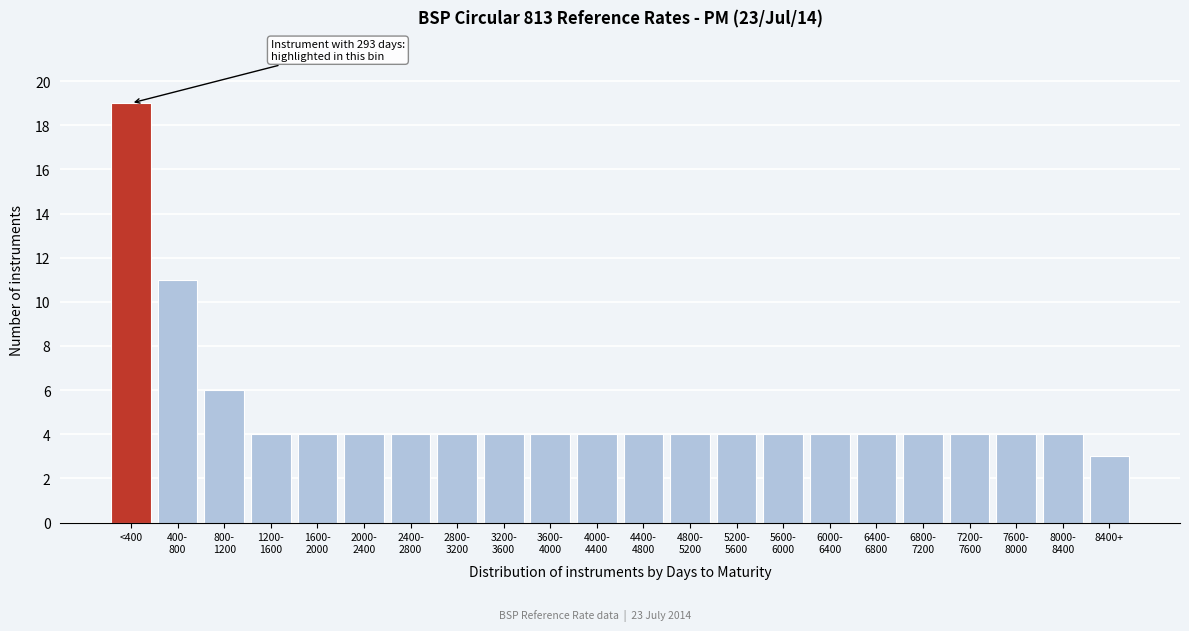

Reading right to left, what are all the values shown in this chart?

3	4	4	4	4	4	4	4	4	4	4	4	4	4	4	4	4	4	4	6	11	19